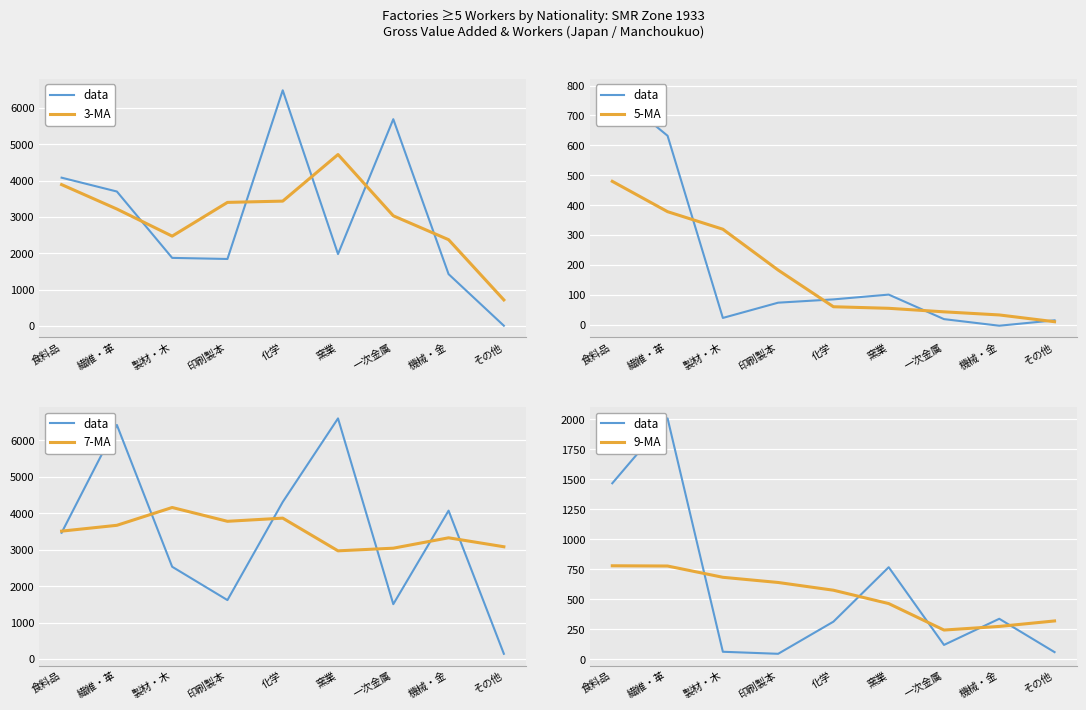

What is the difference between the maximum and minimum values in the data series?

1963.0